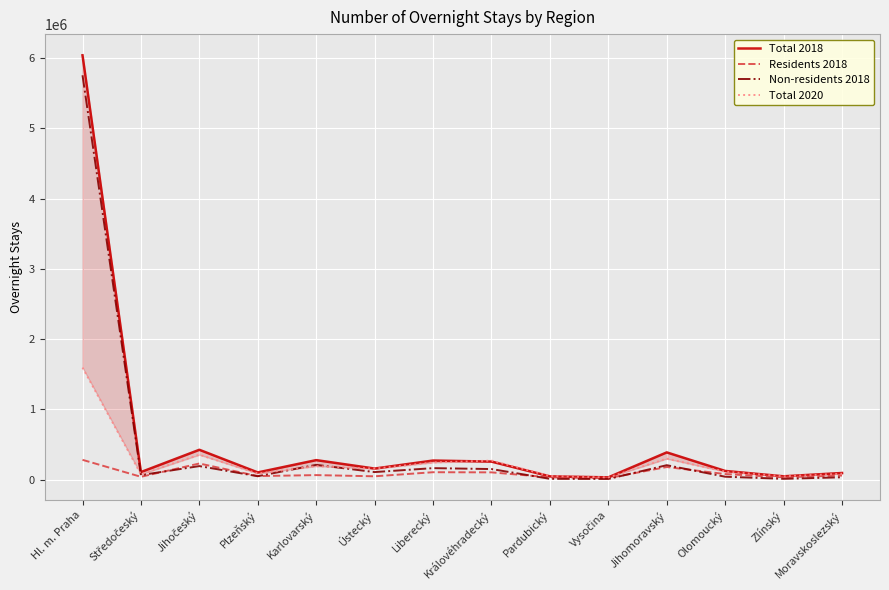

What is the total value across all series at Jihomoravský?

1081000